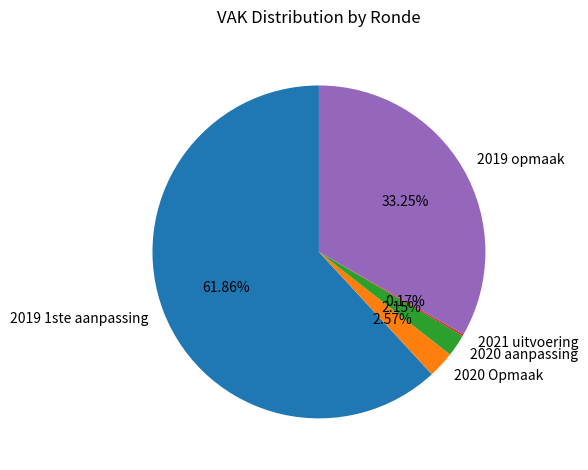

What is the ratio of the value at 2019 opmaak to the value at 2020 Opmaak?

12.9